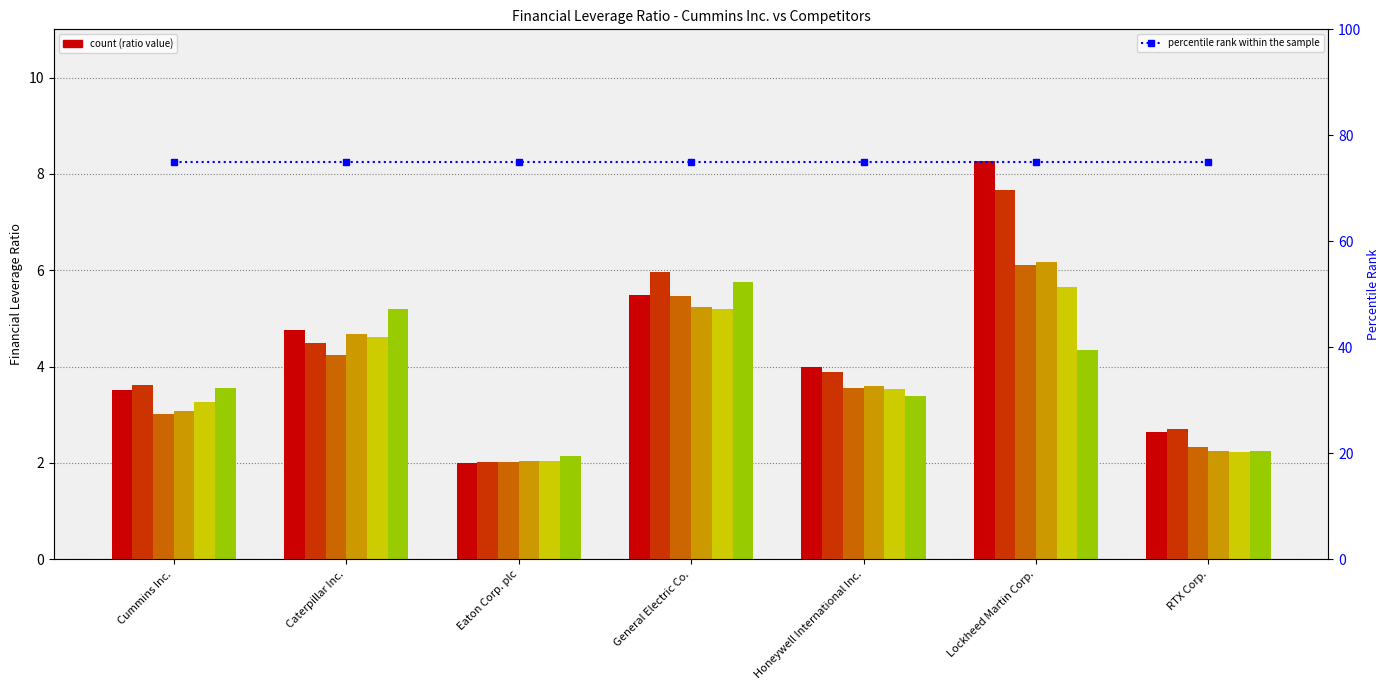

What is the value of the 2023-06-30 bar at the 6th from the left?

6.2